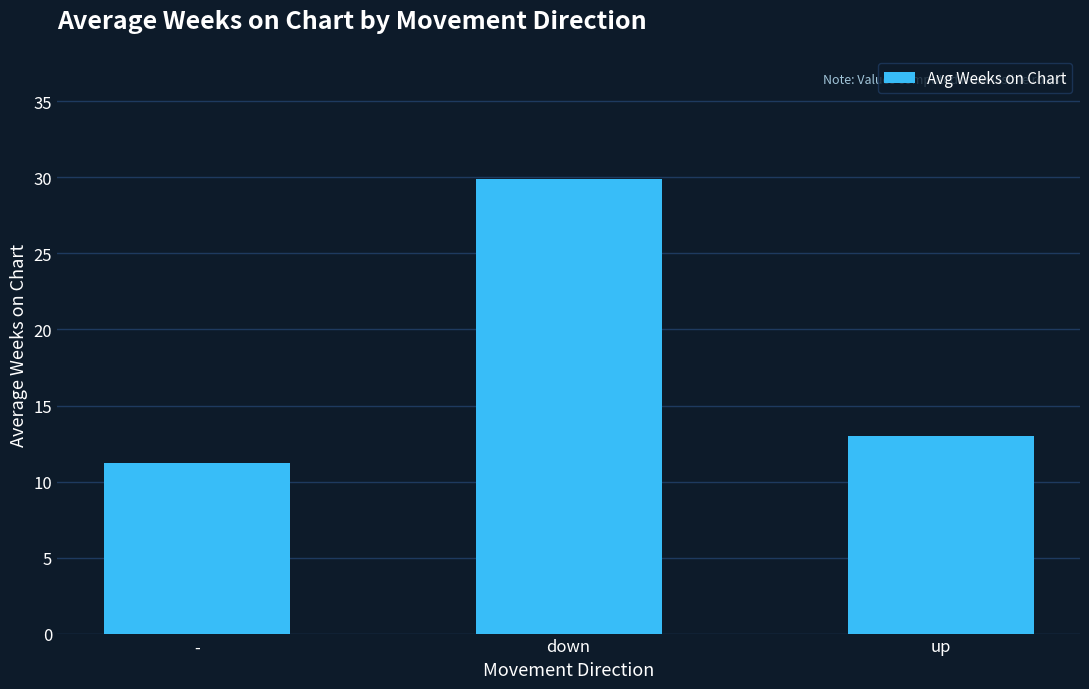

List the labels in order of value, smallest first.

-, up, down